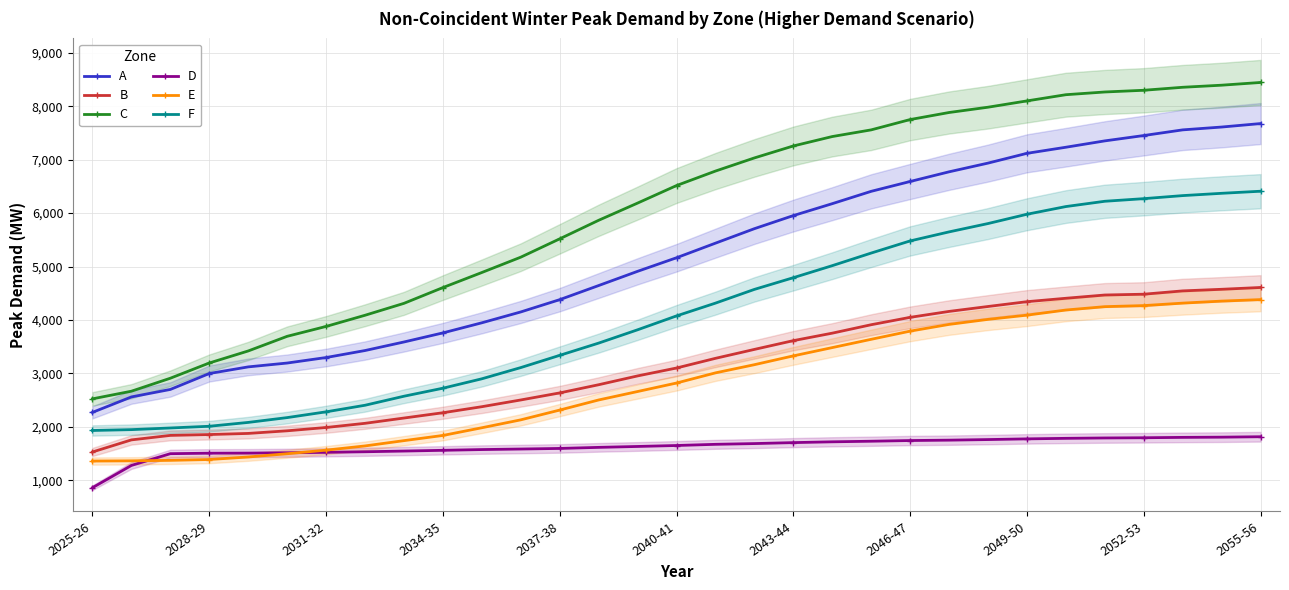

What is the maximum value for E?

4381